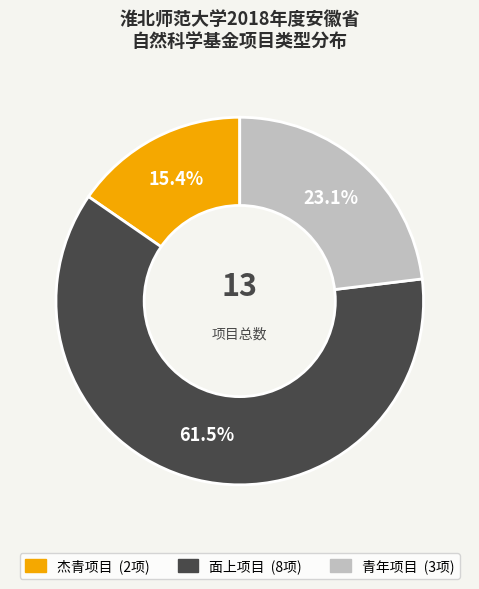

Which category has the smallest portion of the pie?

杰青项目